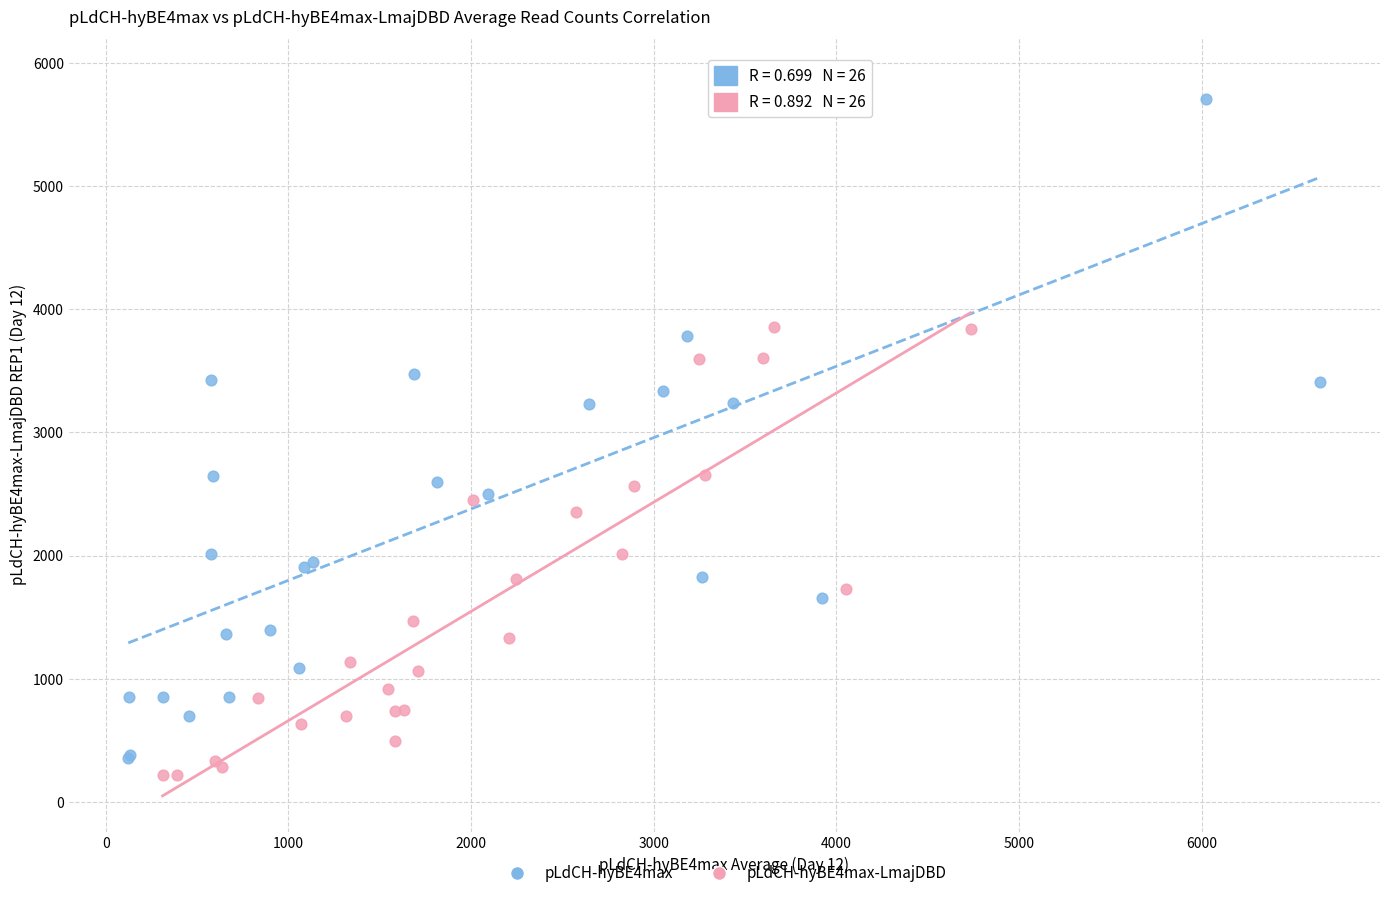

Which series has the widest spread of Y values?

pLdCH-hyBE4max